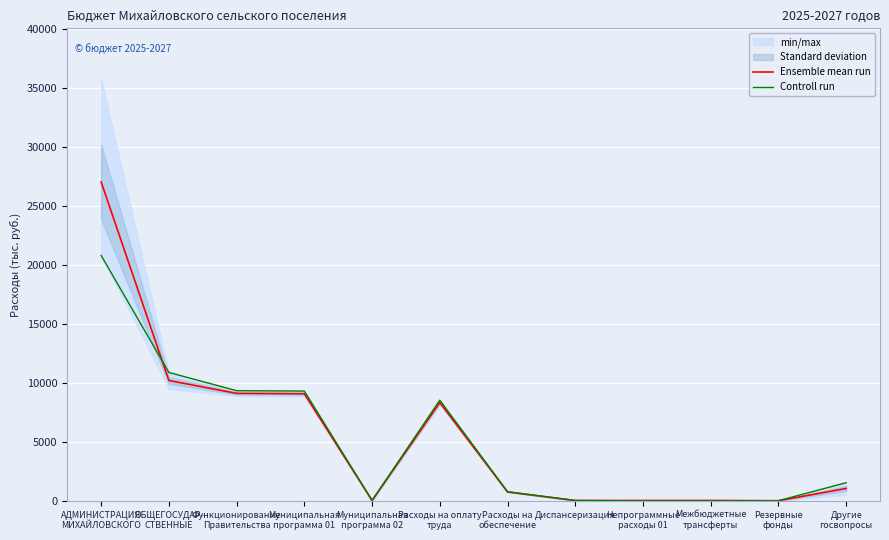

Reading left to right, transcribe all the data shown in this chart.

Ensemble mean run: АДМИНИСТРАЦИЯ
МИХАЙЛОВСКОГО=27056.7	ОБЩЕГОСУДАР-
СТВЕННЫЕ=10209.1	Функционирование
Правительства=9117.8	Муниципальная
программа 01=9088.9	Муниципальная
программа 02=28.7	Расходы на оплату
труда=8335.0	Расходы на
обеспечение=754.0	Диспансеризация=28.7	Непрограммные
расходы 01=31.7	Межбюджетные
трансферты=31.7	Резервные
фонды=10.0	Другие
госвопросы=1049.5
Controll run: АДМИНИСТРАЦИЯ
МИХАЙЛОВСКОГО=20817.6	ОБЩЕГОСУДАР-
СТВЕННЫЕ=10893.9	Функционирование
Правительства=9344.6	Муниципальная
программа 01=9314.6	Муниципальная
программа 02=29.8	Расходы на оплату
труда=8541.5	Расходы на
обеспечение=773.1	Диспансеризация=29.8	Непрограммные
расходы 01=0.0	Межбюджетные
трансферты=0.0	Резервные
фонды=10.0	Другие
госвопросы=1539.3